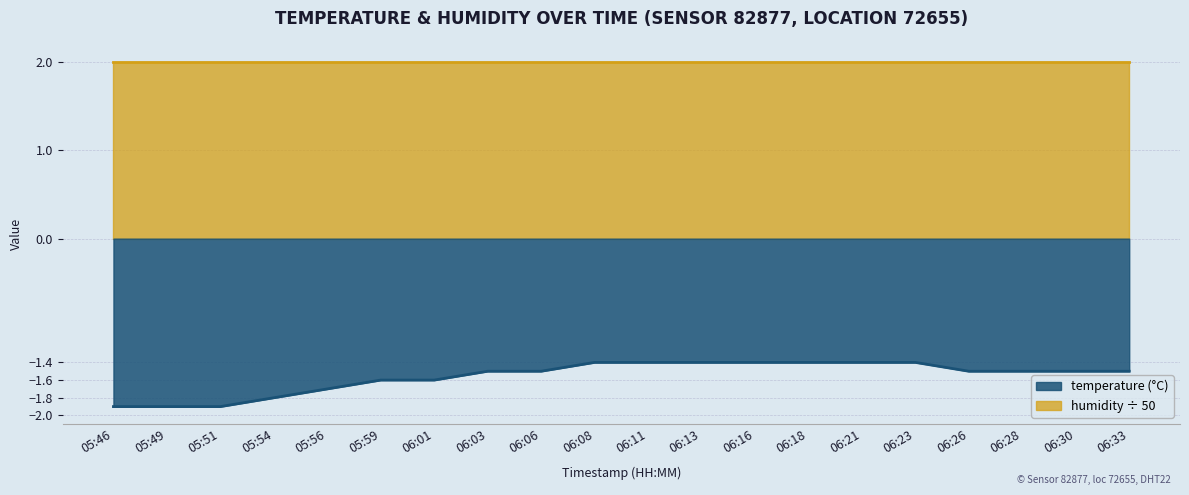

Reading left to right, extract all data points from this chart.

-1.9	-1.9	-1.9	-1.8	-1.7	-1.6	-1.6	-1.5	-1.5	-1.4	-1.4	-1.4	-1.4	-1.4	-1.4	-1.4	-1.5	-1.5	-1.5	-1.5